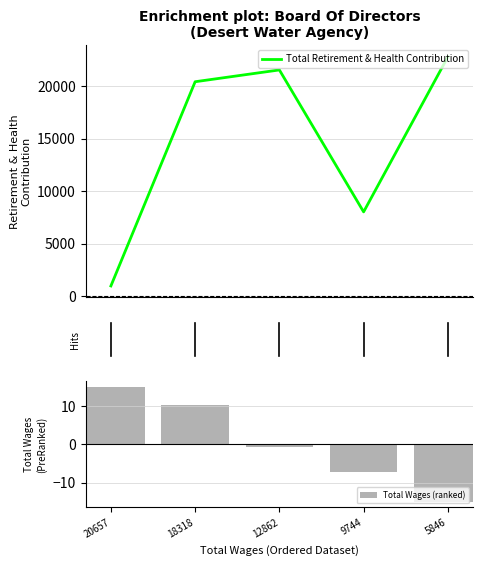

What are all the series names shown in the legend?

Total Retirement & Health Contribution, Total Wages (ranked)